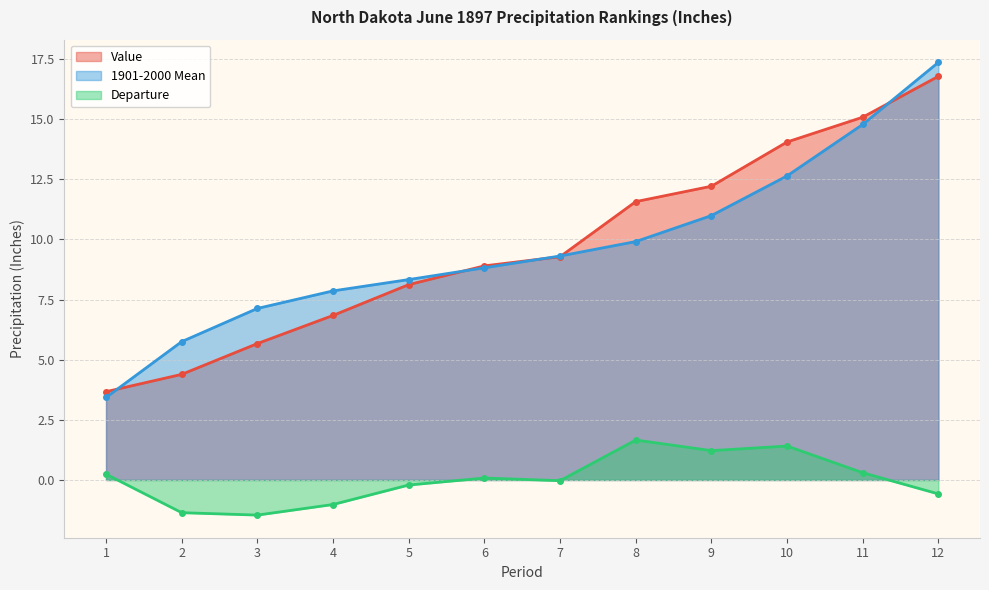

What is the greatest value displayed?

17.4